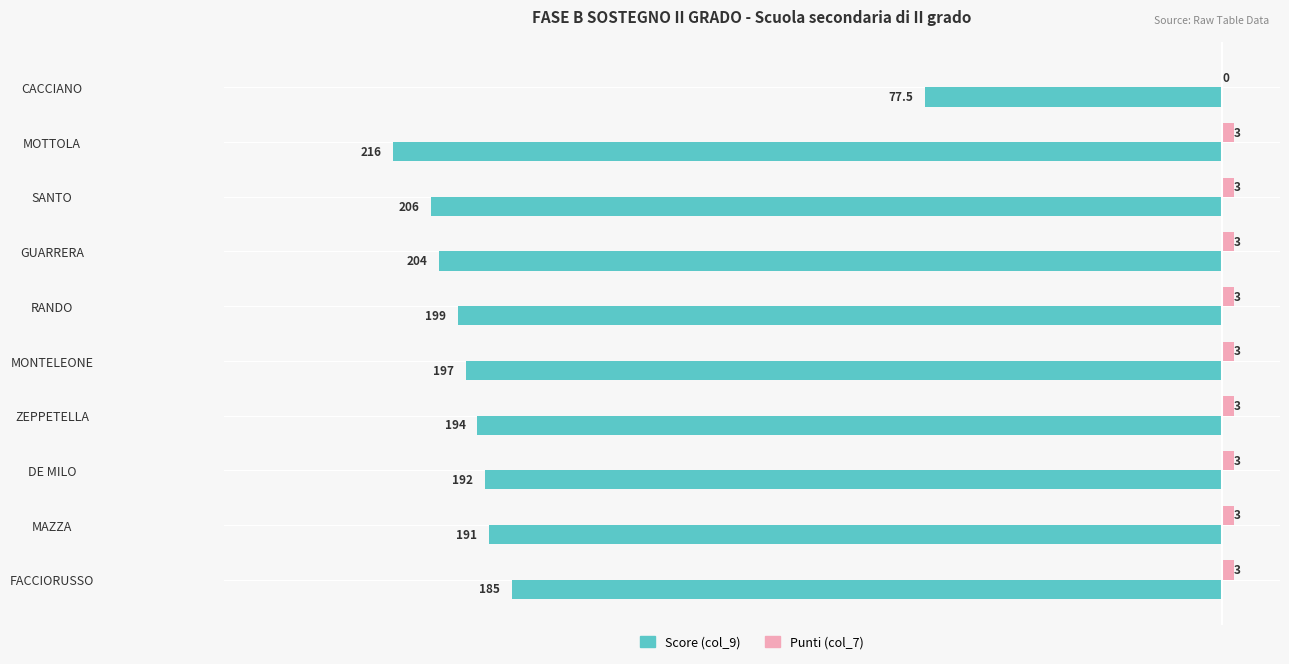

The value of Score (col_9) at GUARRERA is -105.9. True or false?

False